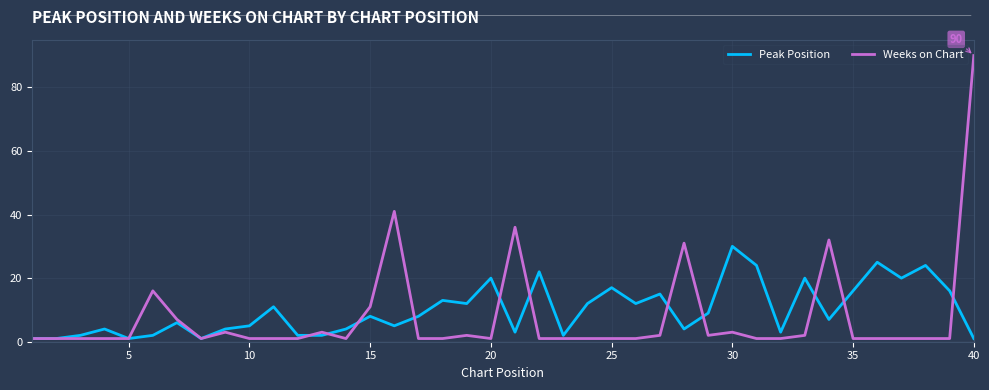

True or false: Peak Position and Weeks on Chart intersect in this chart.

True